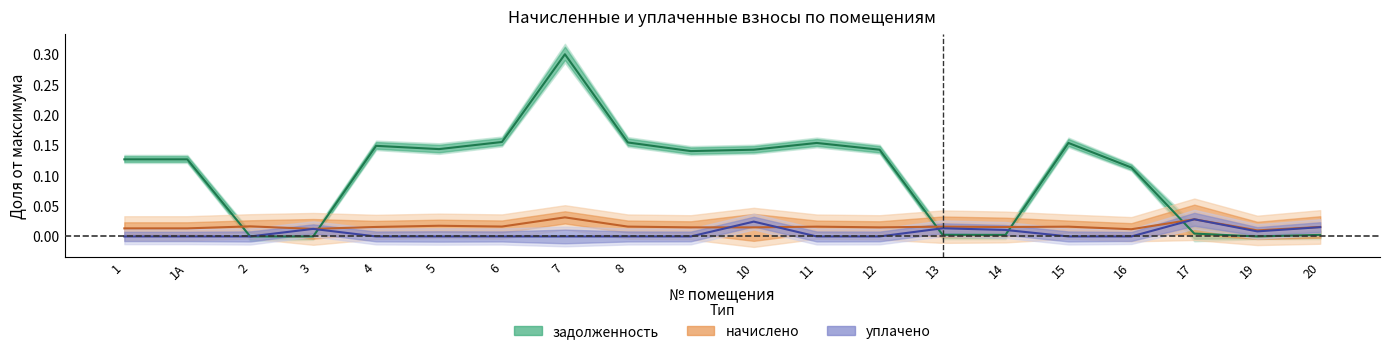

What are all the series names shown in the legend?

задолженность, начислено, уплачено